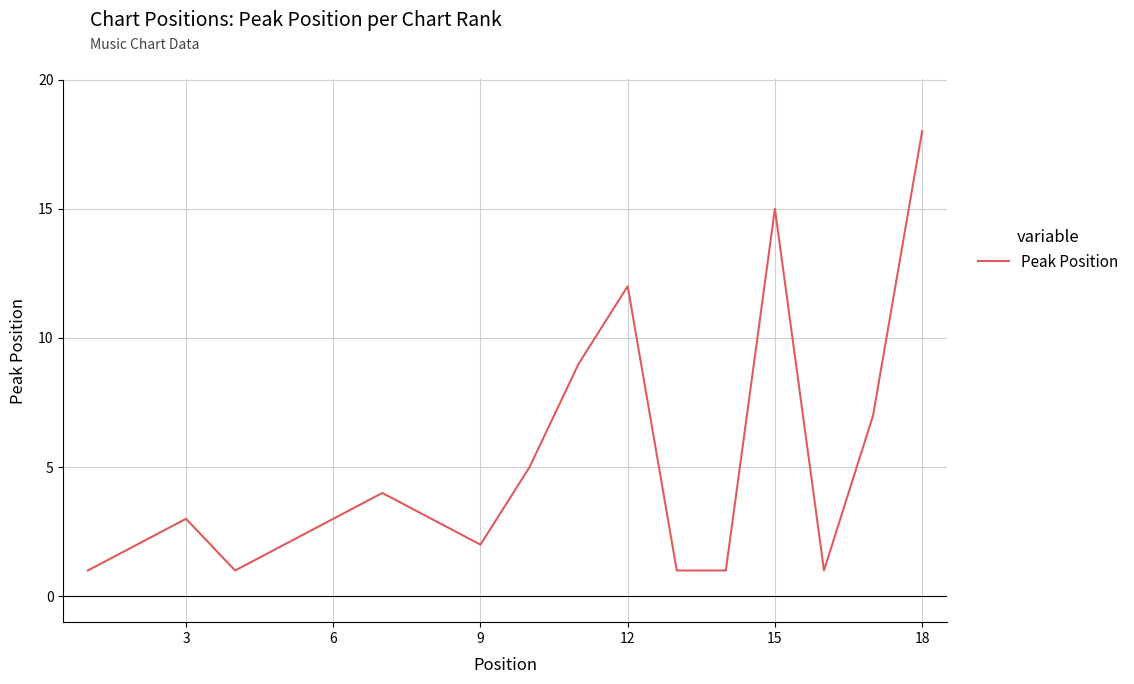

How many interior local peaks (higher than both neighbors) does the data have?

4